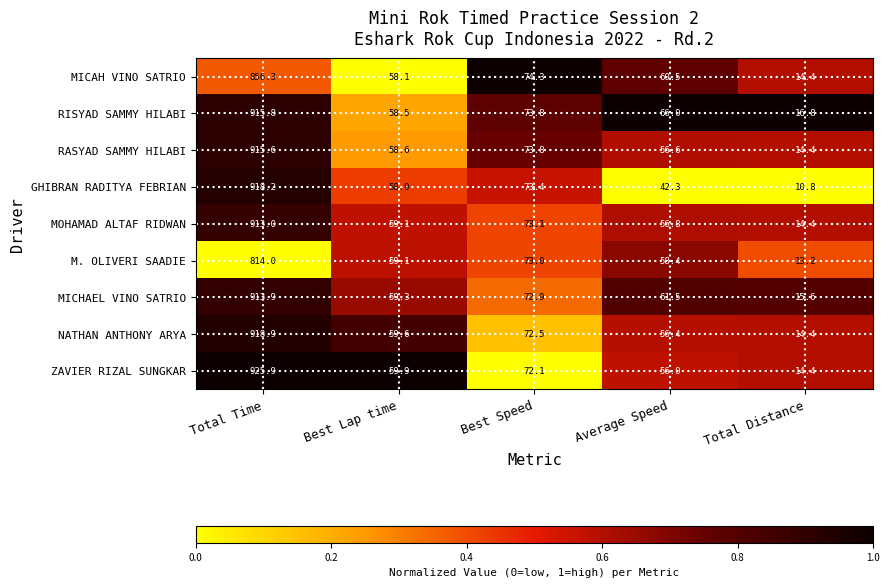

List the labels in order of MOHAMAD ALTAF RIDWAN value, largest first.

Total Time, Best Speed, Best Lap time, Average Speed, Total Distance